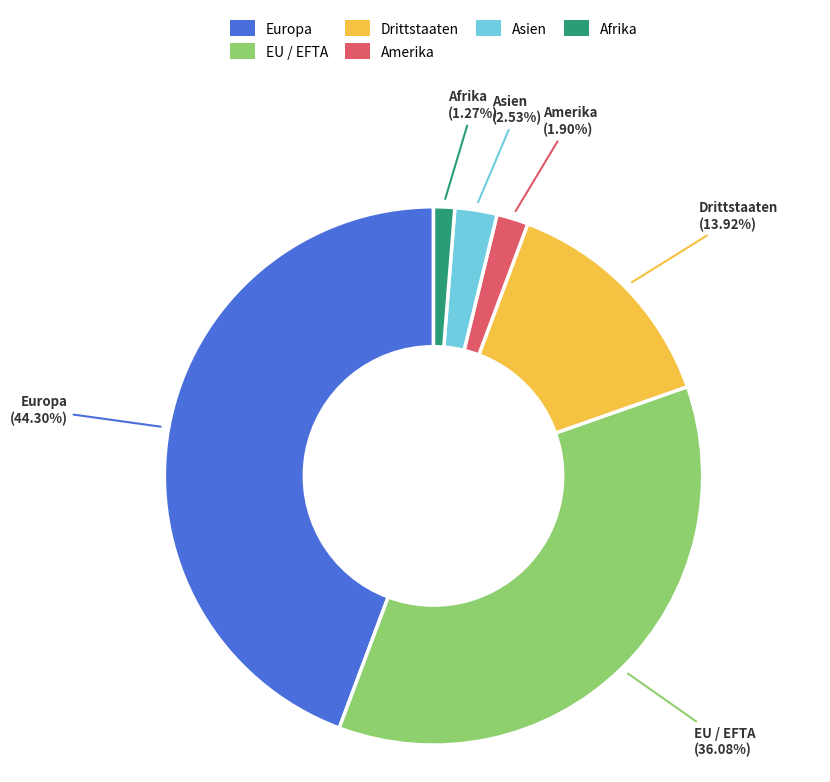

Is there a majority slice in this chart?

No